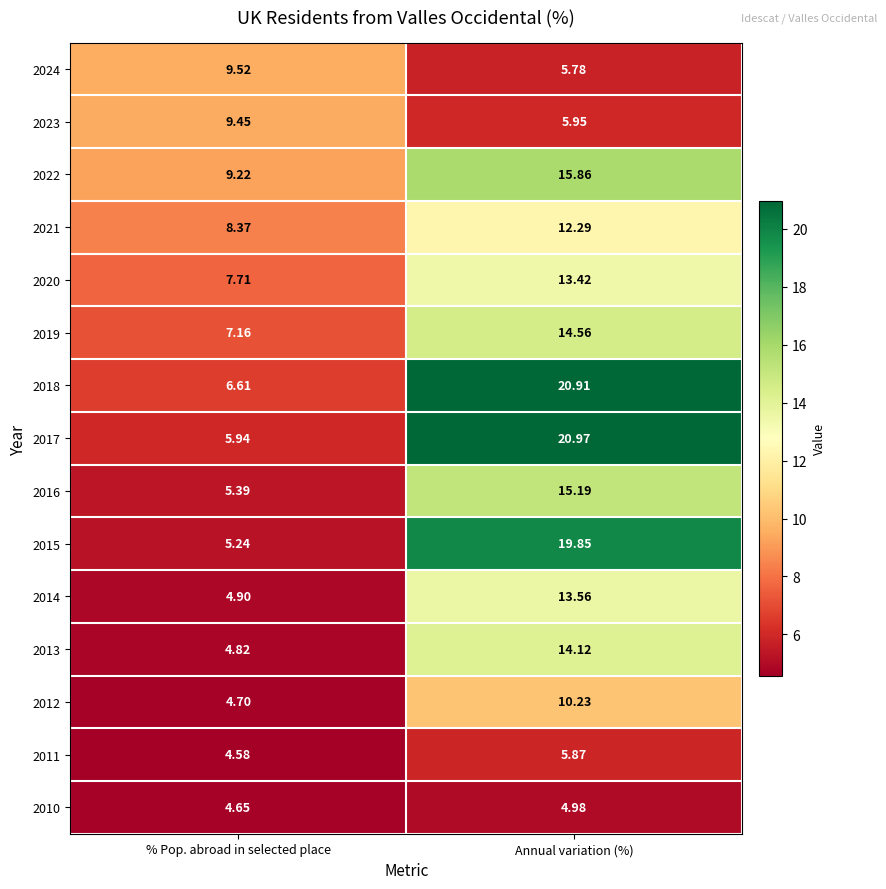

Rank the series at Annual variation (%) from highest to lowest value.

2017, 2018, 2015, 2022, 2016, 2019, 2013, 2014, 2020, 2021, 2012, 2023, 2011, 2024, 2010